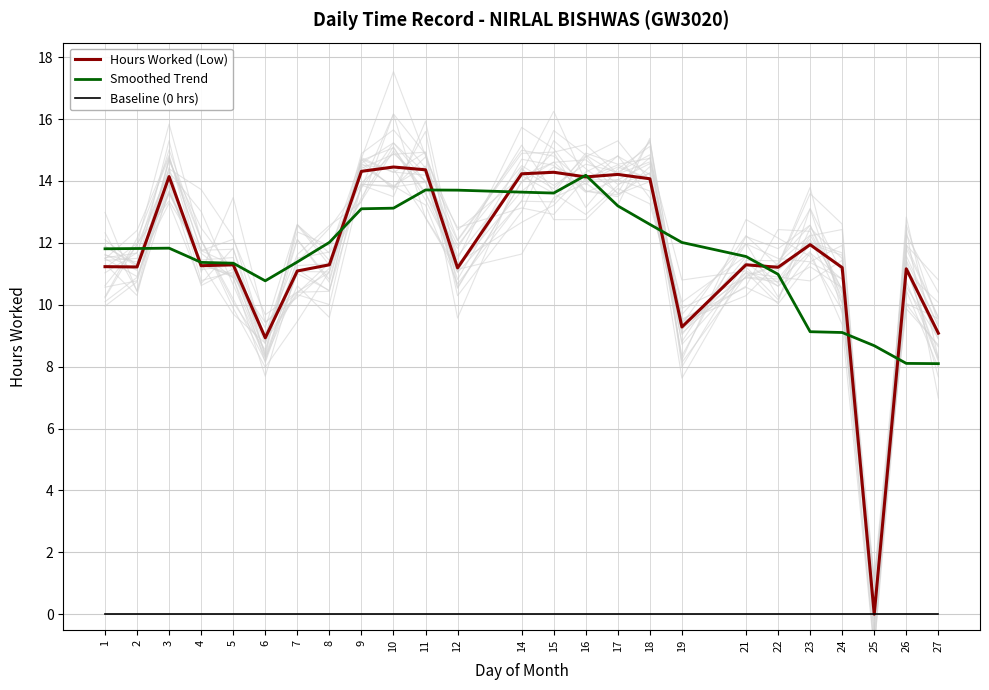

At which category is the sum across all series the highest?

16